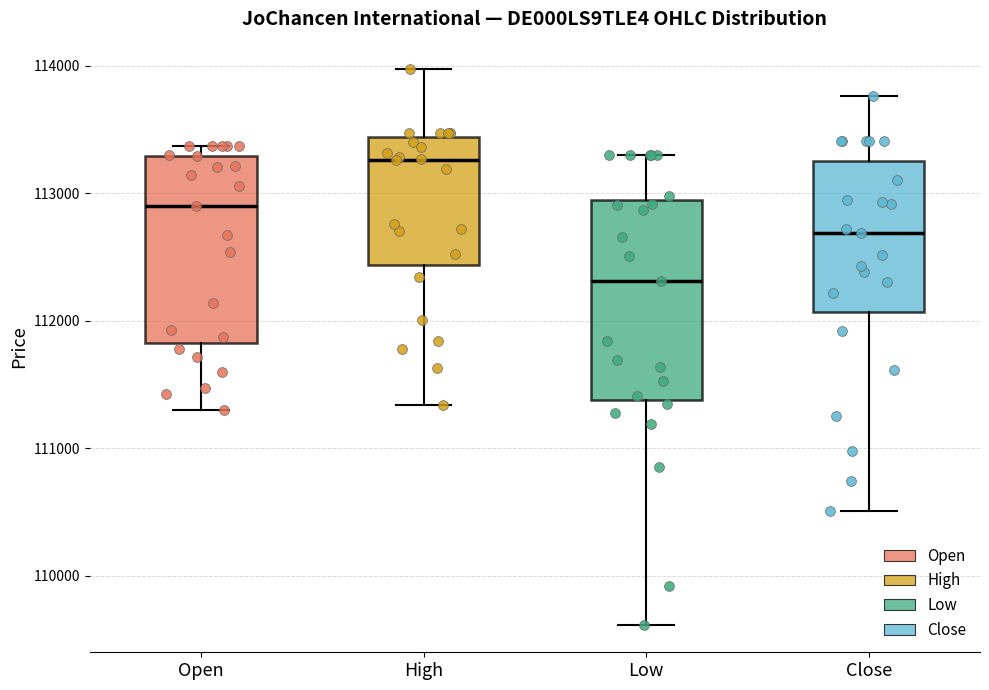

Where does the upper whisker of the box for Low end on the y-axis? The values are not printed on the chart, so give them approximately, as read against the axis.

113300